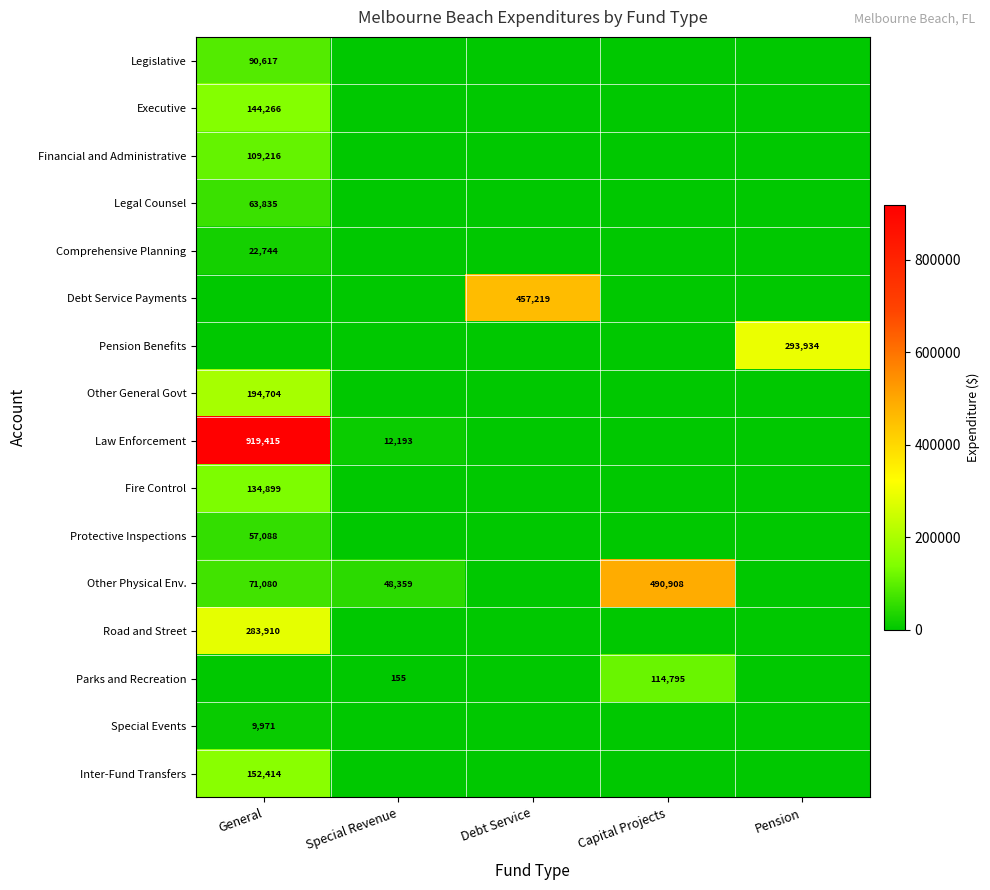

Is it true that Protective Inspections equals 38402 at General?

False